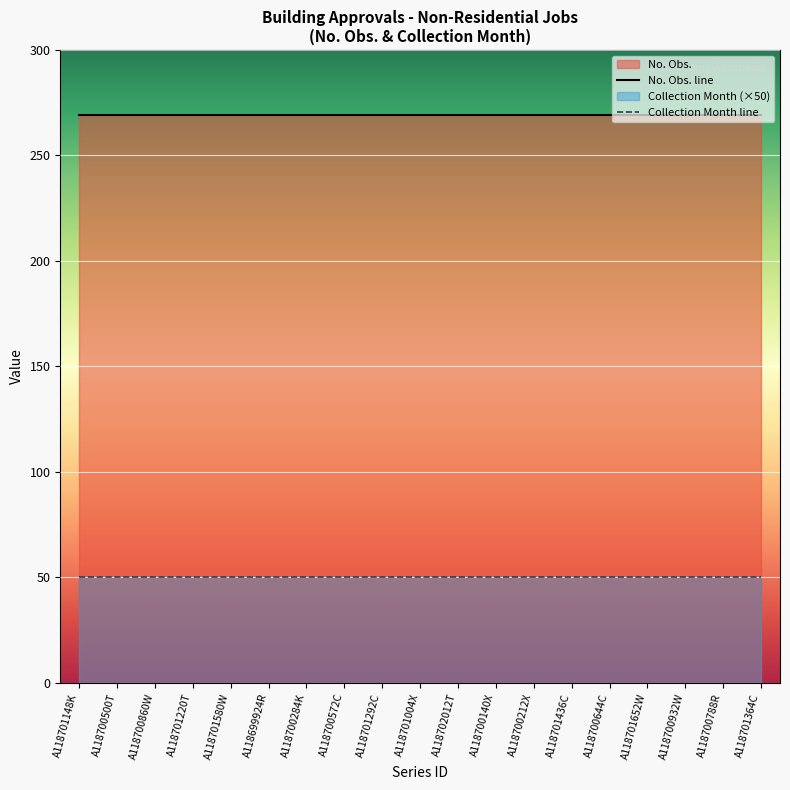

What is the value of the Collection Month point at the 18th from the left?

1